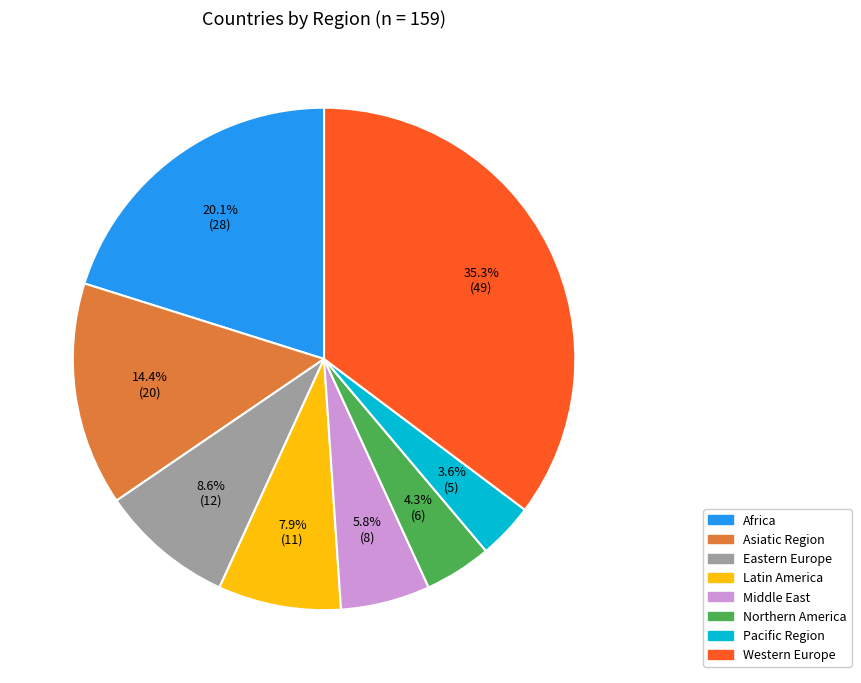

Which slice is the largest?

Western Europe